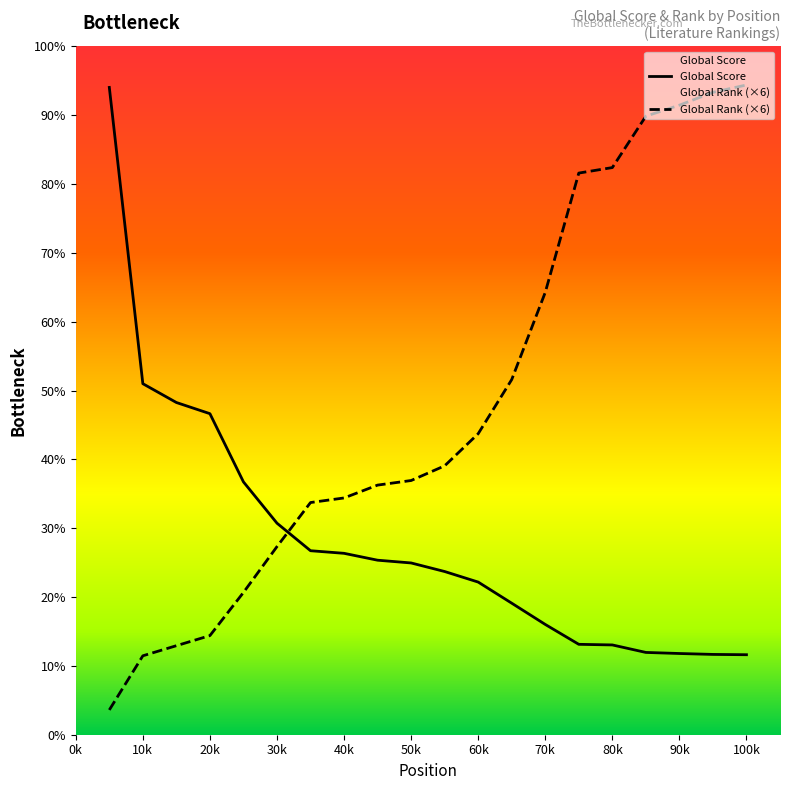

Reading left to right, what are all the values shown in this chart?

Global Score: 4232	2295	2172	2099	1653	1383	1203	1186	1141	1123	1067	998	860	721	591	587	538	531	525	523
Global Rank: 162	516	582	648	930	1230	1518	1548	1632	1662	1758	1968	2322	2892	3672	3708	4044	4116	4200	4248